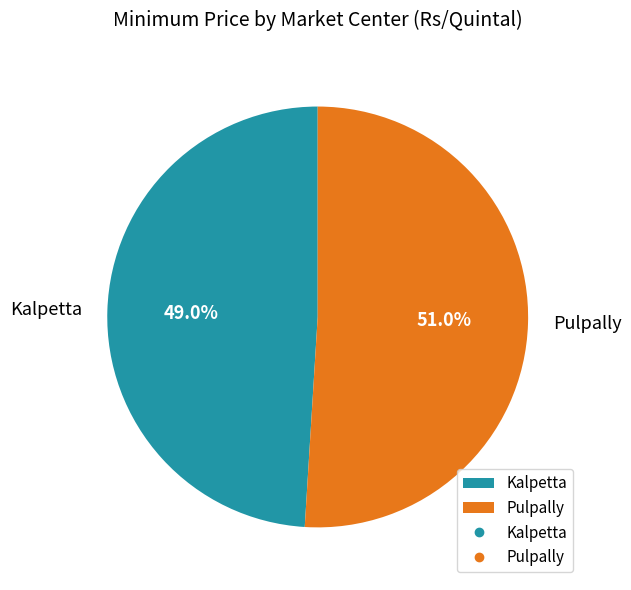

What is the majority slice?

Pulpally